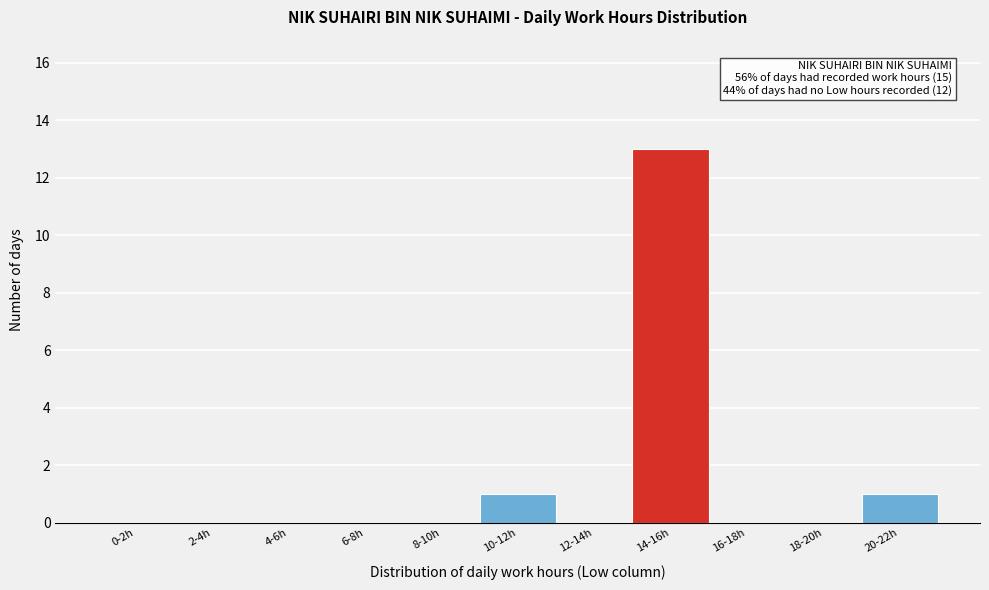

Reading left to right, list all the values displayed in this chart.

0-2h=0	2-4h=0	4-6h=0	6-8h=0	8-10h=0	10-12h=1	12-14h=0	14-16h=13	16-18h=0	18-20h=0	20-22h=1